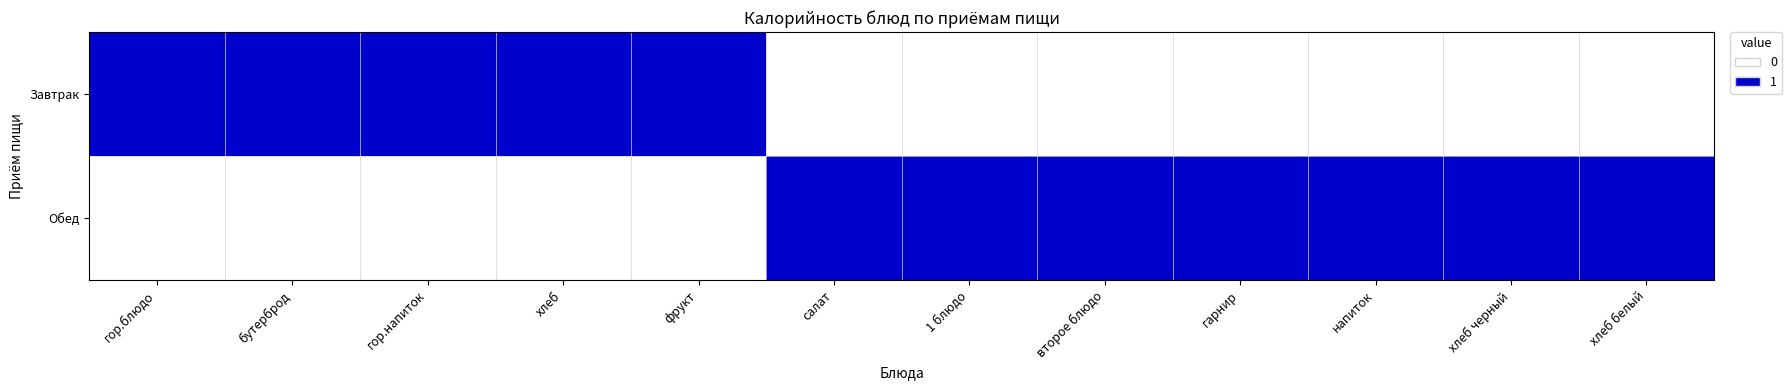

List the series in order of their peak value, lowest first.

Завтрак, Обед